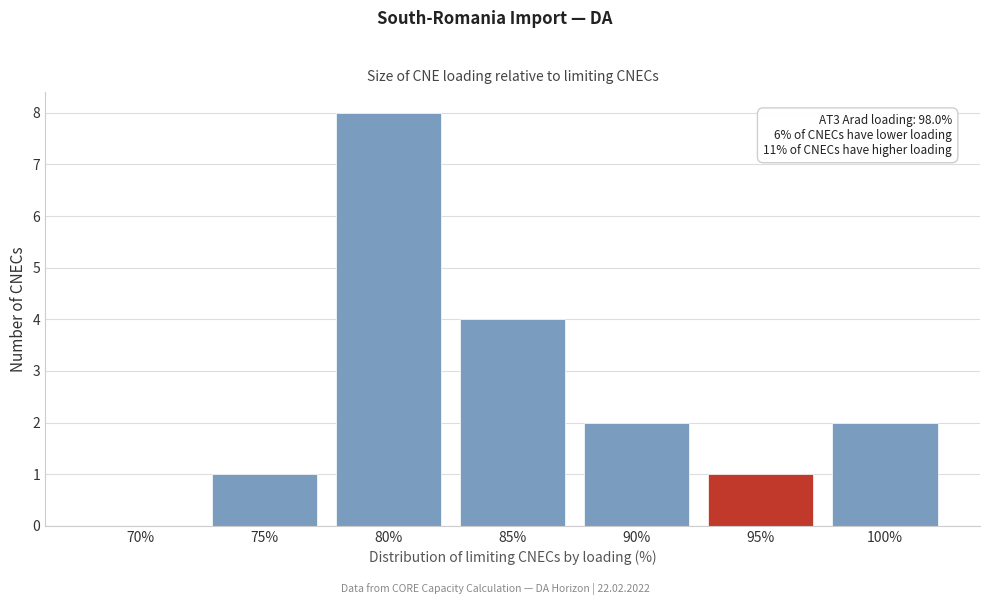

Reading right to left, extract all data points from this chart.

100%=2	95%=1	90%=2	85%=4	80%=8	75%=1	70%=0